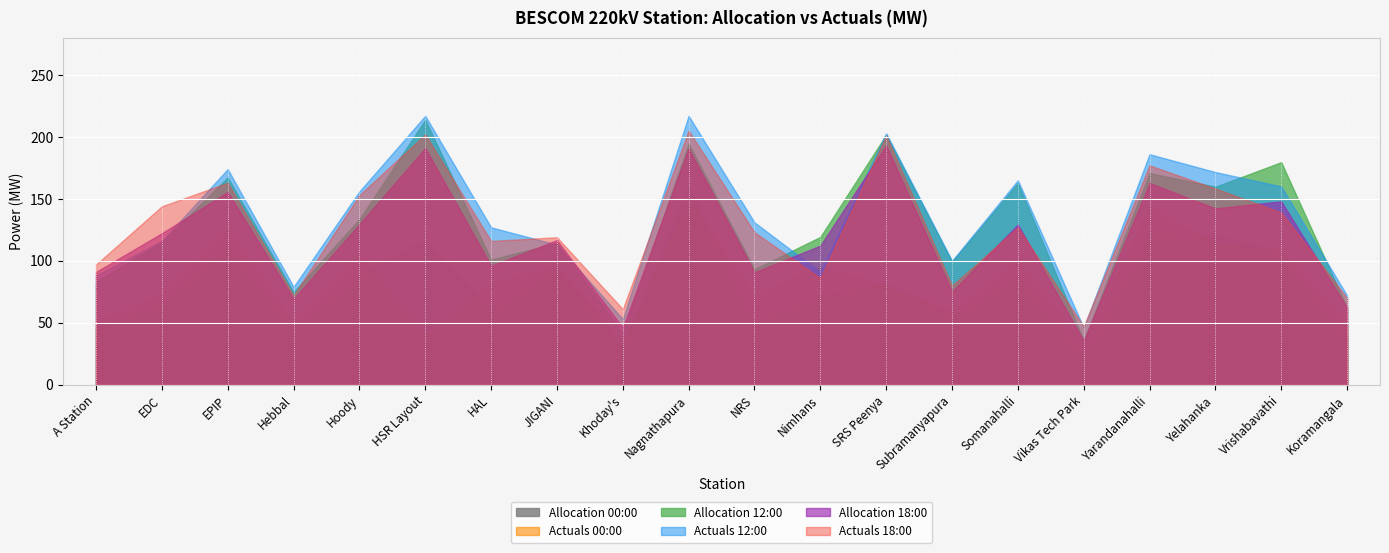

How many categories are shown in the chart?

20